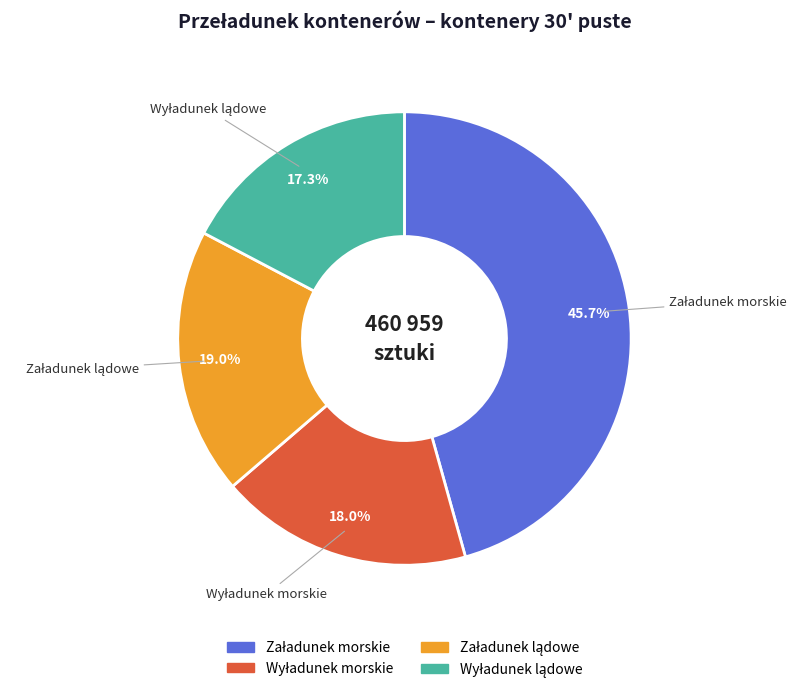

How many segments does this pie chart have?

4